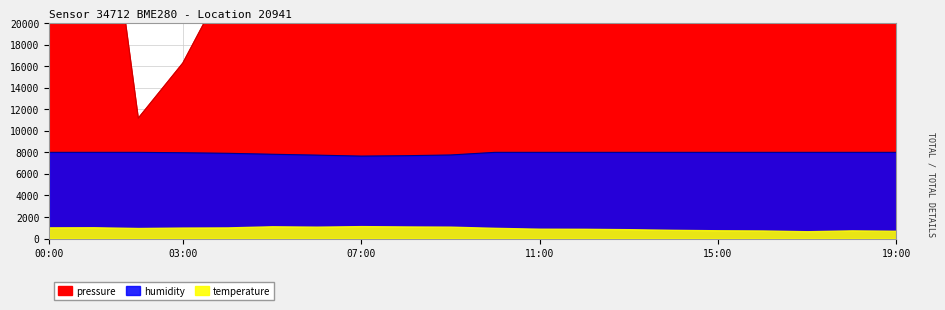

At which category does humidity reach its first local valley?

07:00